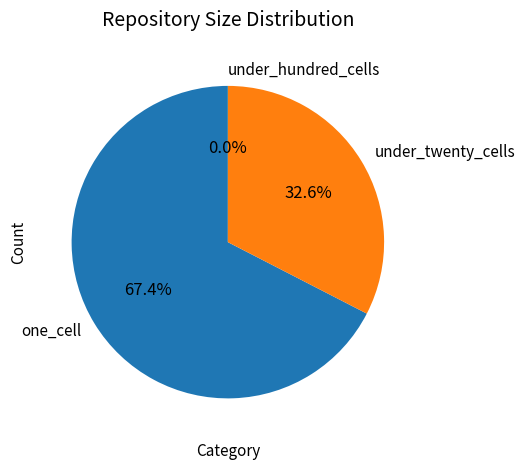

What is the largest slice in the pie chart?

one_cell